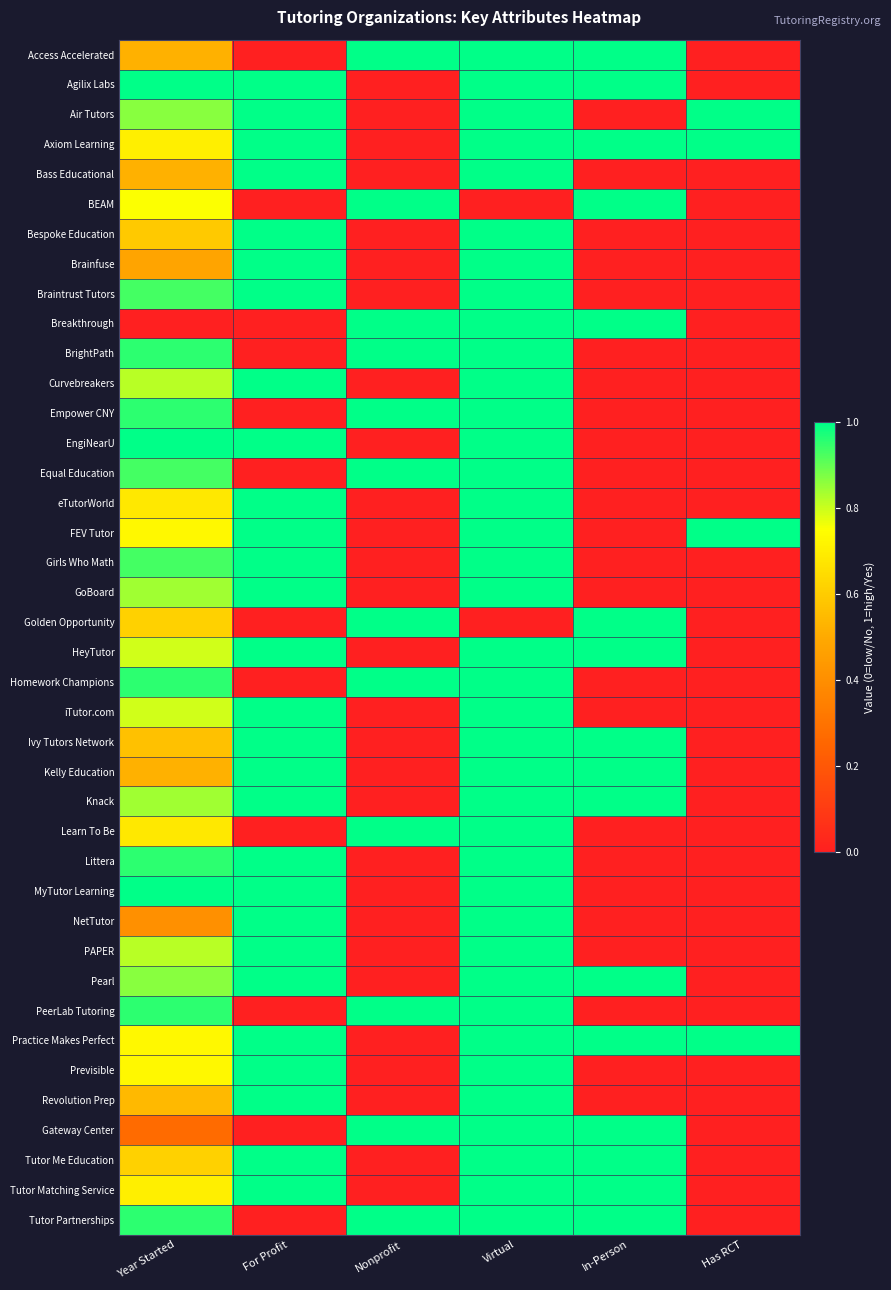

Rank the series at Has RCT from highest to lowest value.

Air Tutors, Axiom Learning, FEV Tutor, Practice Makes Perfect, Access Accelerated, Agilix Labs, Bass Educational, BEAM, Bespoke Education, Brainfuse, Braintrust Tutors, Breakthrough, BrightPath, Curvebreakers, Empower CNY, EngiNearU, Equal Education, eTutorWorld, Girls Who Math, GoBoard, Golden Opportunity, HeyTutor, Homework Champions, iTutor.com, Ivy Tutors Network, Kelly Education, Knack, Learn To Be, Littera, MyTutor Learning, NetTutor, PAPER, Pearl, PeerLab Tutoring, Previsible, Revolution Prep, Gateway Center, Tutor Me Education, Tutor Matching Service, Tutor Partnerships